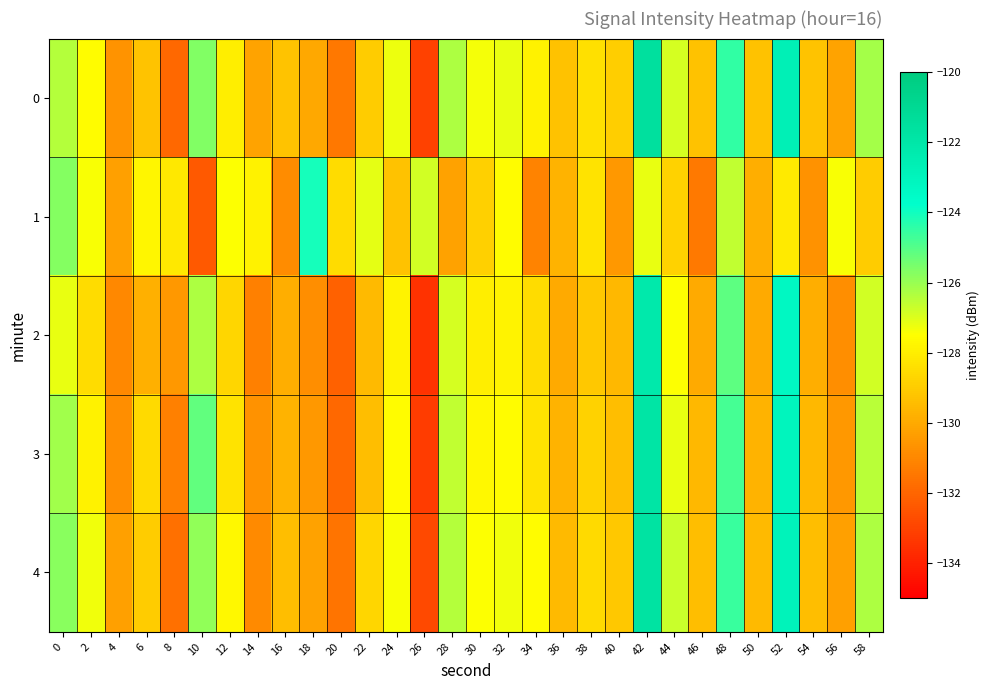

Count the number of data series in this chart.

5